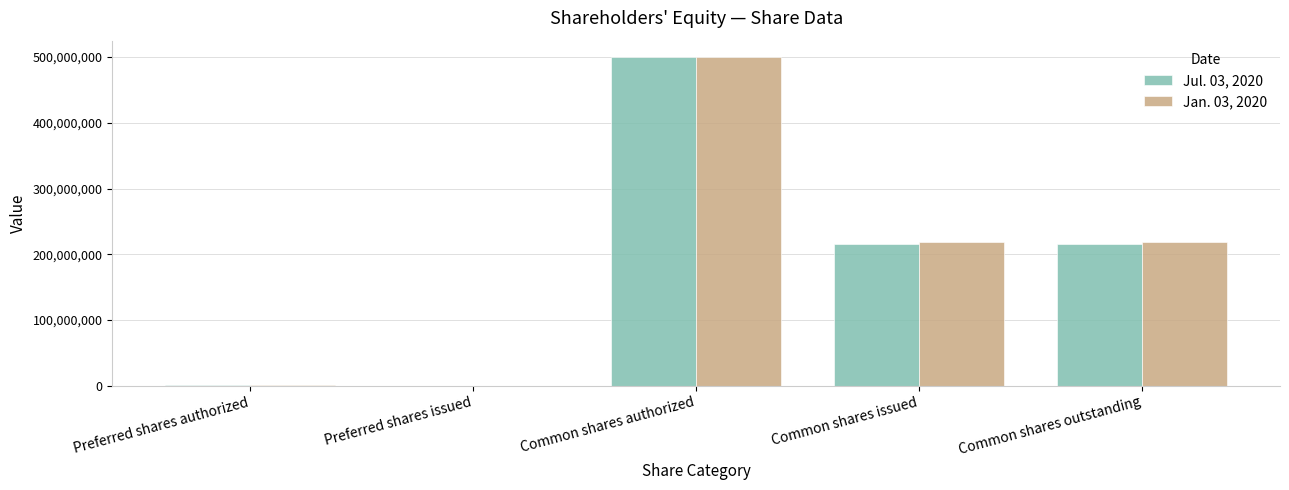

The value of Jul. 03, 2020 at Preferred shares issued is 0. True or false?

True